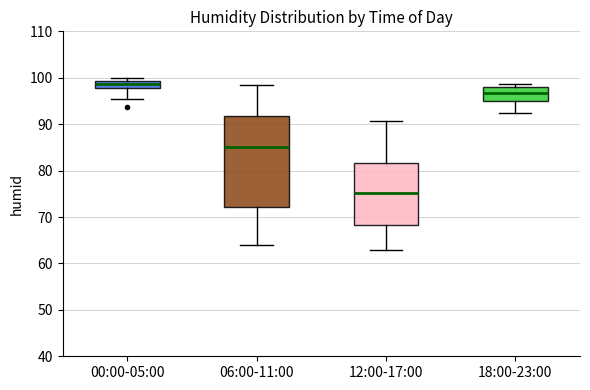

Reading left to right, read every box against the y-axis: the position of its median line, the range the box covers, and the ends of its whiskers. The values are not printed on the chart, so give them approximately, as read against the axis.

00:00-05:00: median 99 (inside the box), box 98 to 99, whiskers 96 to 100
06:00-11:00: median 85, box 72 to 92, whiskers 64 to 98
12:00-17:00: median 75, box 68 to 82, whiskers 63 to 91
18:00-23:00: median 97, box 95 to 98, whiskers 92 to 99